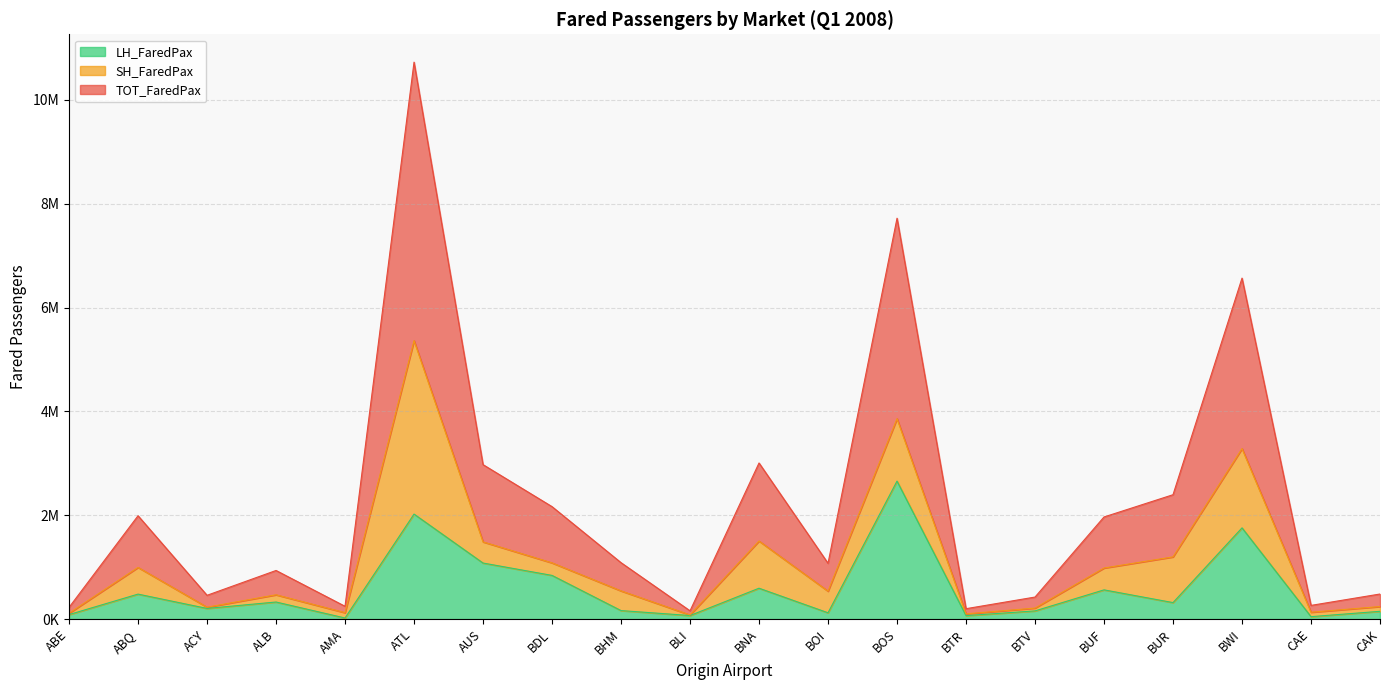

What is the label of the 2nd point from the left?

ABQ